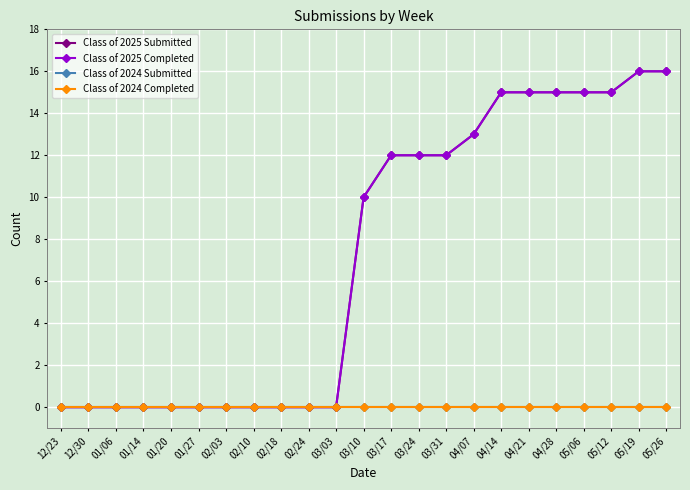

What value does the Class of 2025 Submitted series have at 04/28, to the nearest 10?

20